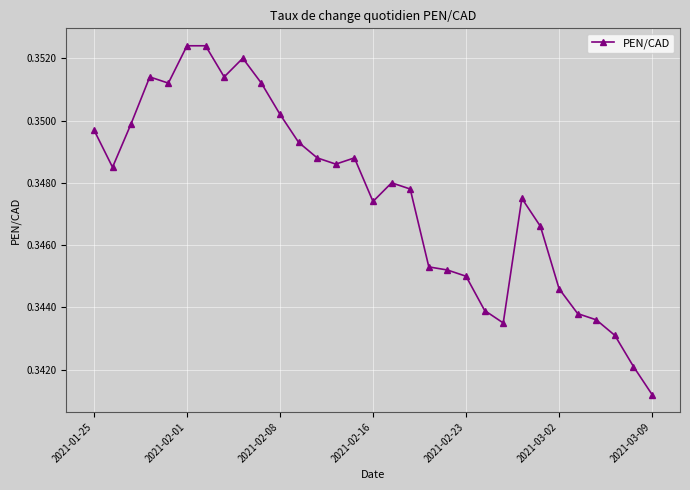

What is the sum of all values?

10.8